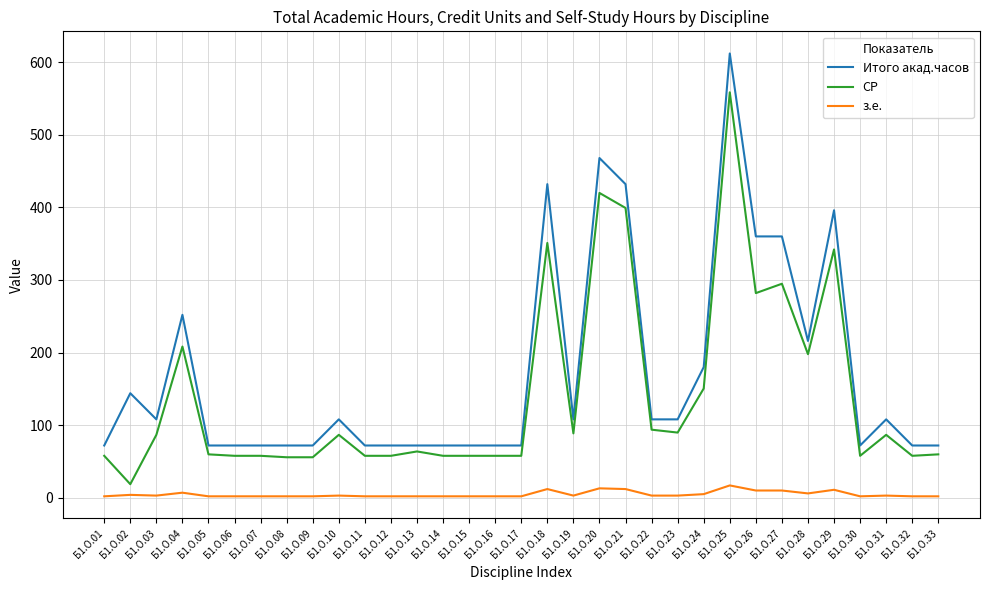

What is the total value across all series at Б1.О.15?

131.8